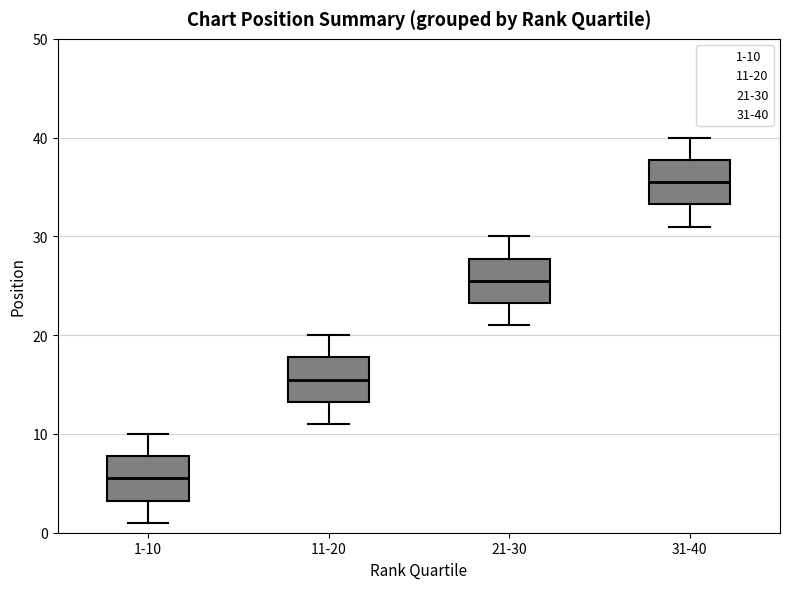

Reading left to right, transcribe this box plot: for each box, give where its median line is, the range the box spans, and where its two whiskers end, as read against the y-axis. The values are not printed on the chart, so give them approximately, as read against the axis.

1-10: median 6, box 3 to 8, whiskers 1 to 10
11-20: median 16, box 13 to 18, whiskers 11 to 20
21-30: median 26, box 23 to 28, whiskers 21 to 30
31-40: median 36, box 33 to 38, whiskers 31 to 40